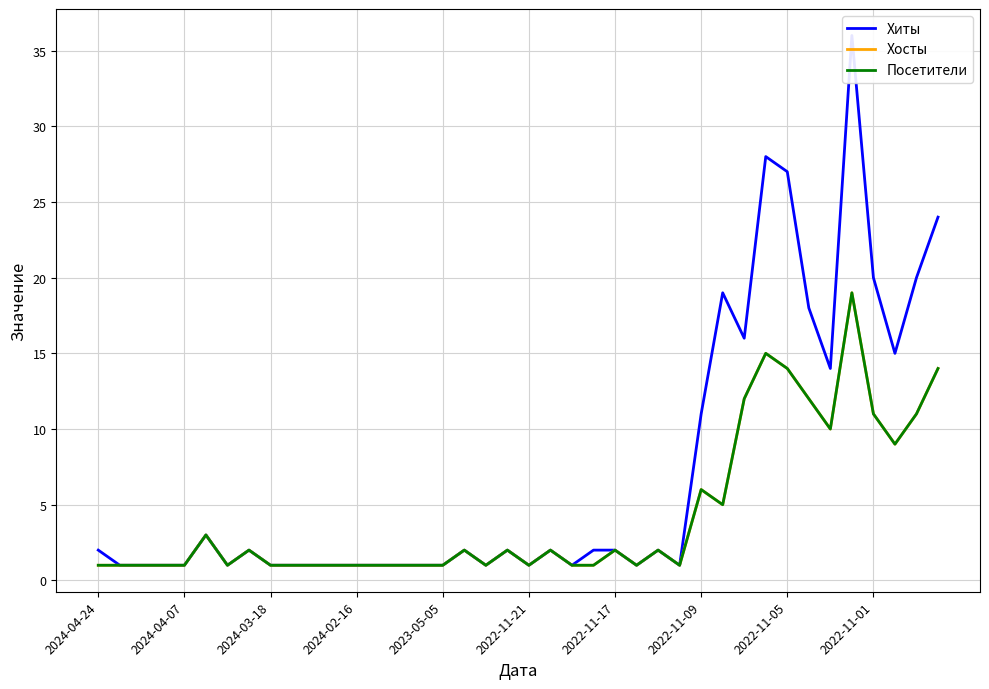

Where is the first local maximum for Хосты?

2022-11-21